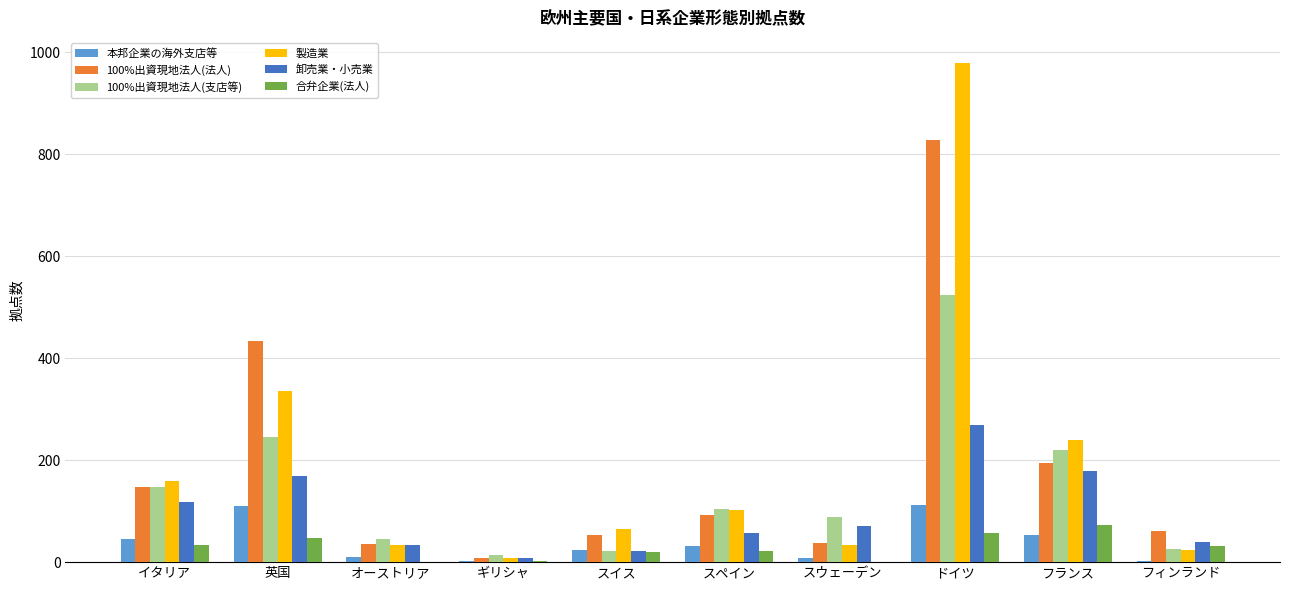

True or false: 100%出資現地法人(支店等) has a value of 219 at フランス.

True